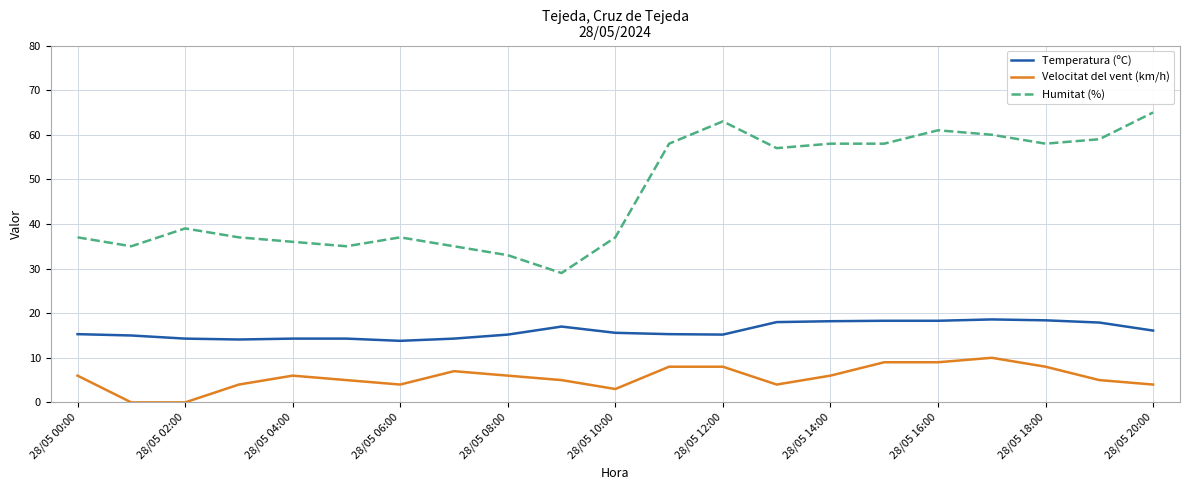

What is the sum of all Velocitat del vent (km/h) values?

117.0